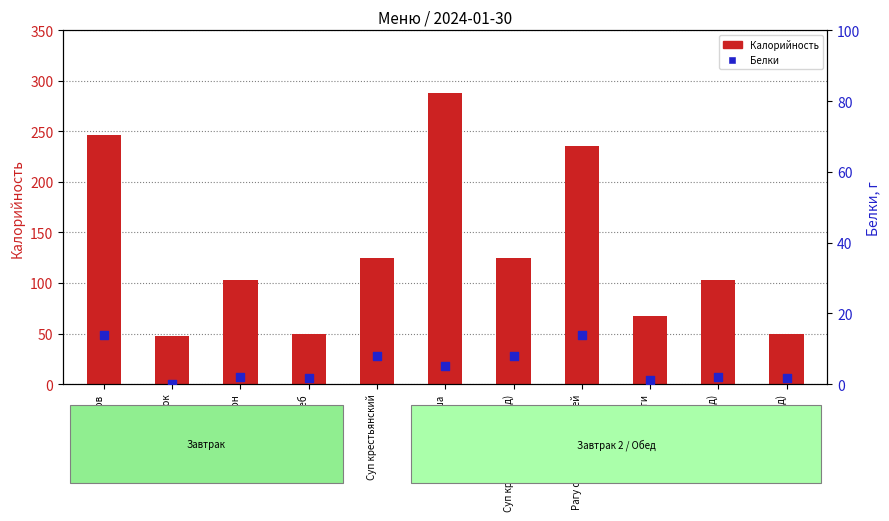

What are all the series names shown in the legend?

Калорийность, Белки